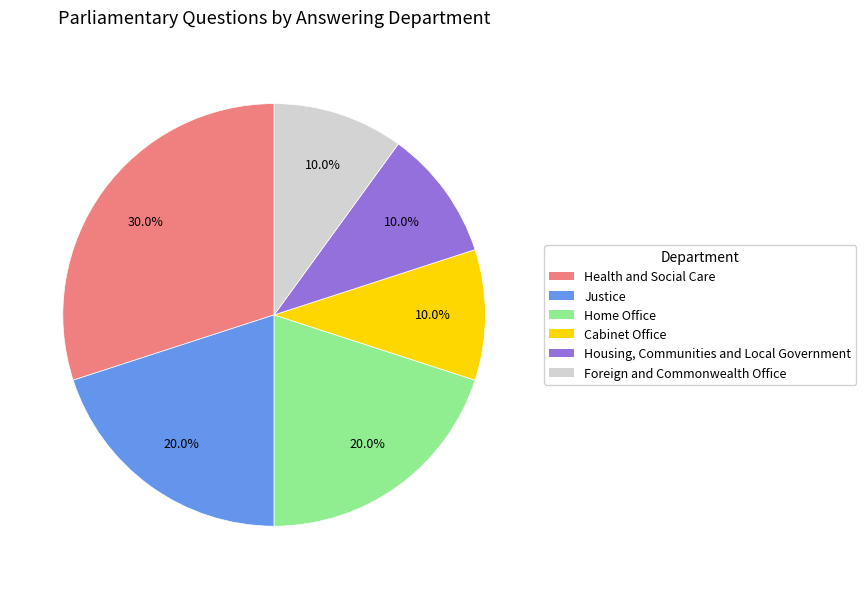

Is it true that Health and Social Care is 30% of the pie?

True